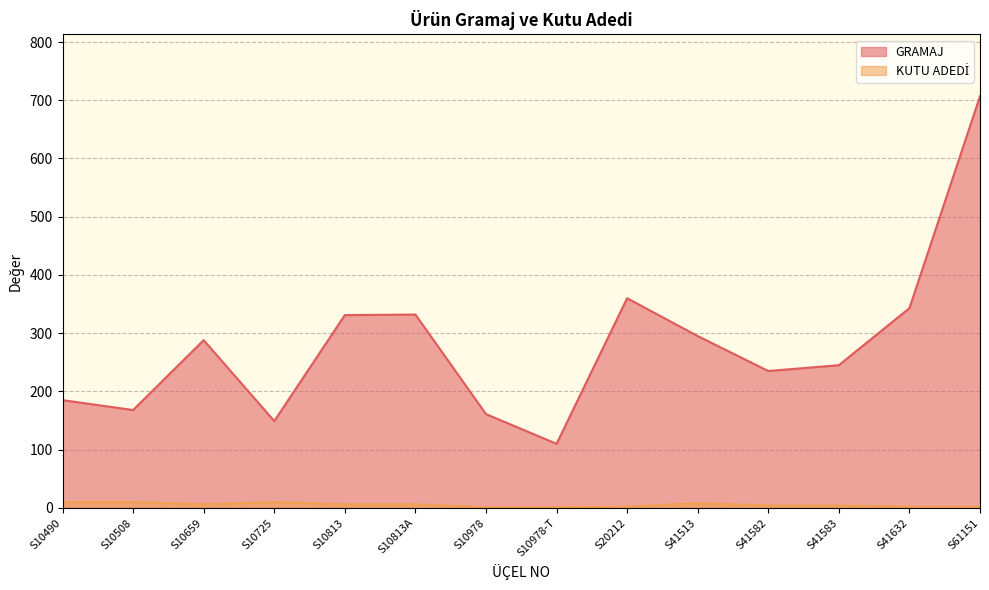

What is the difference between the maximum and second lowest values in the KUTU ADEDİ series?

9